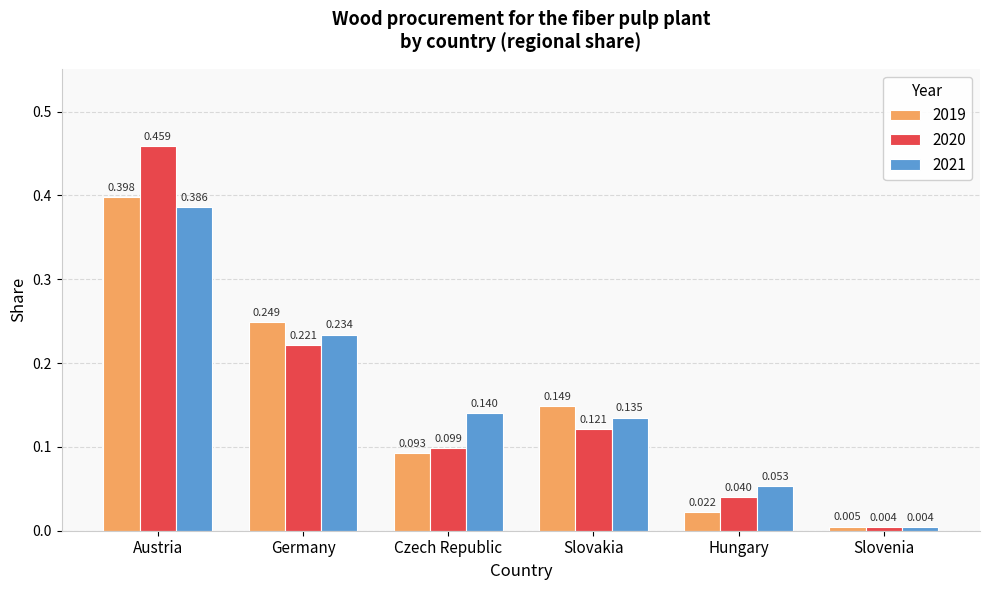

At which label is 2020 closest to 0?

Slovenia